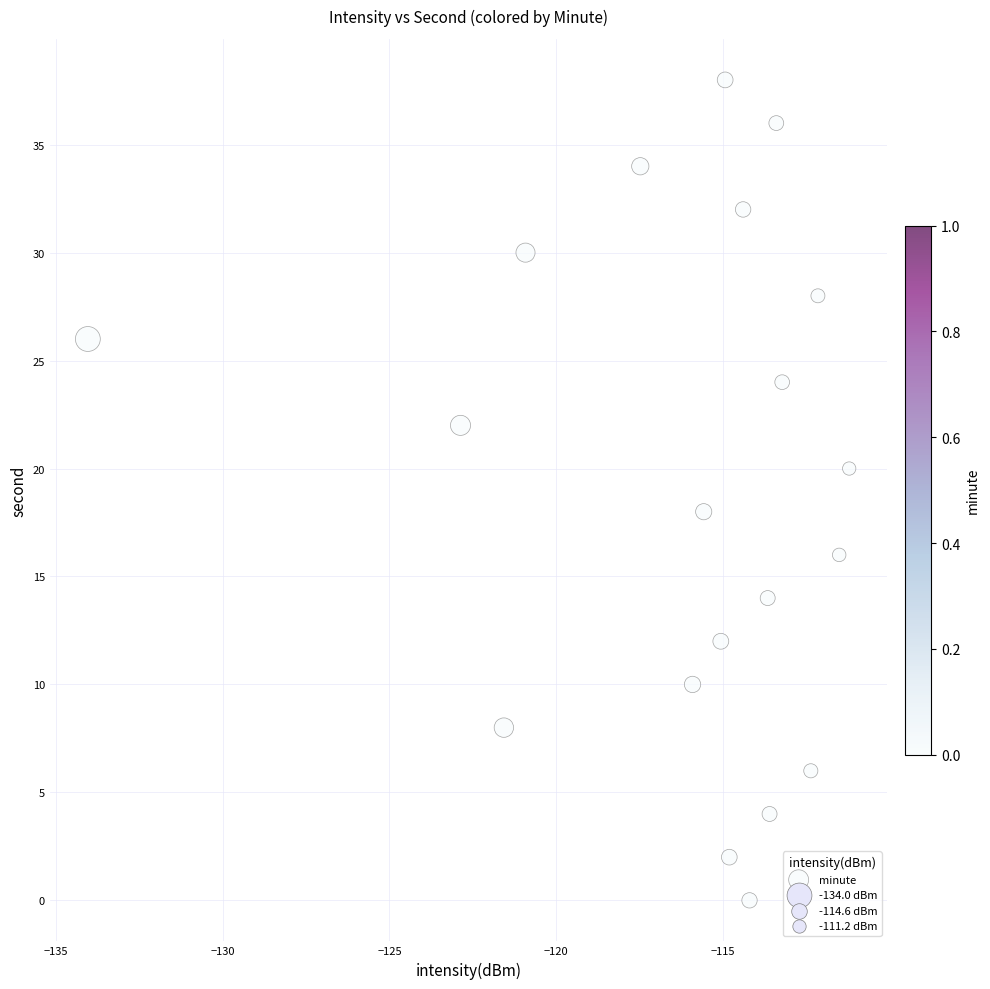

Count the number of points in this scatter plot.

20